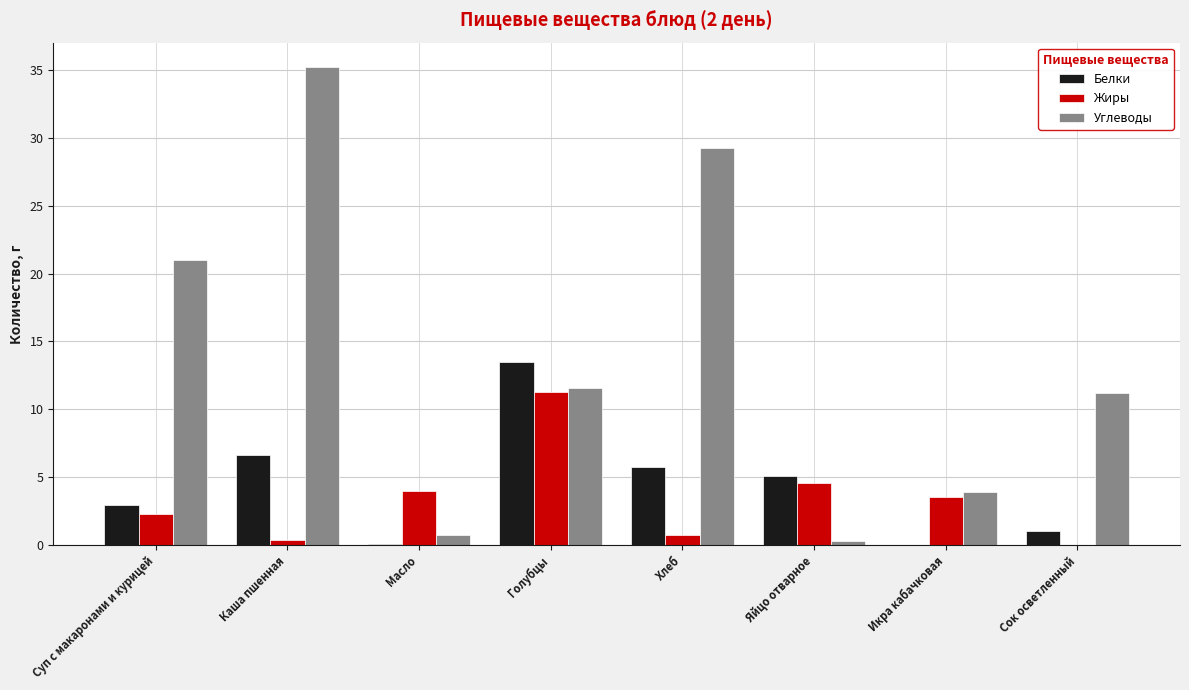

What is the sum of the Углеводы values at Хлеб and Икра кабачковая?

33.1